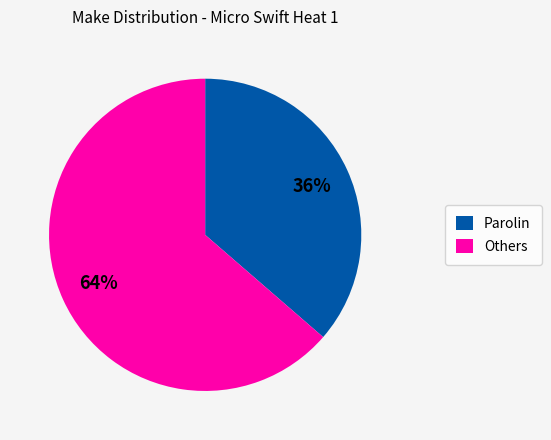

True or false: Parolin accounts for 36% of the total.

True